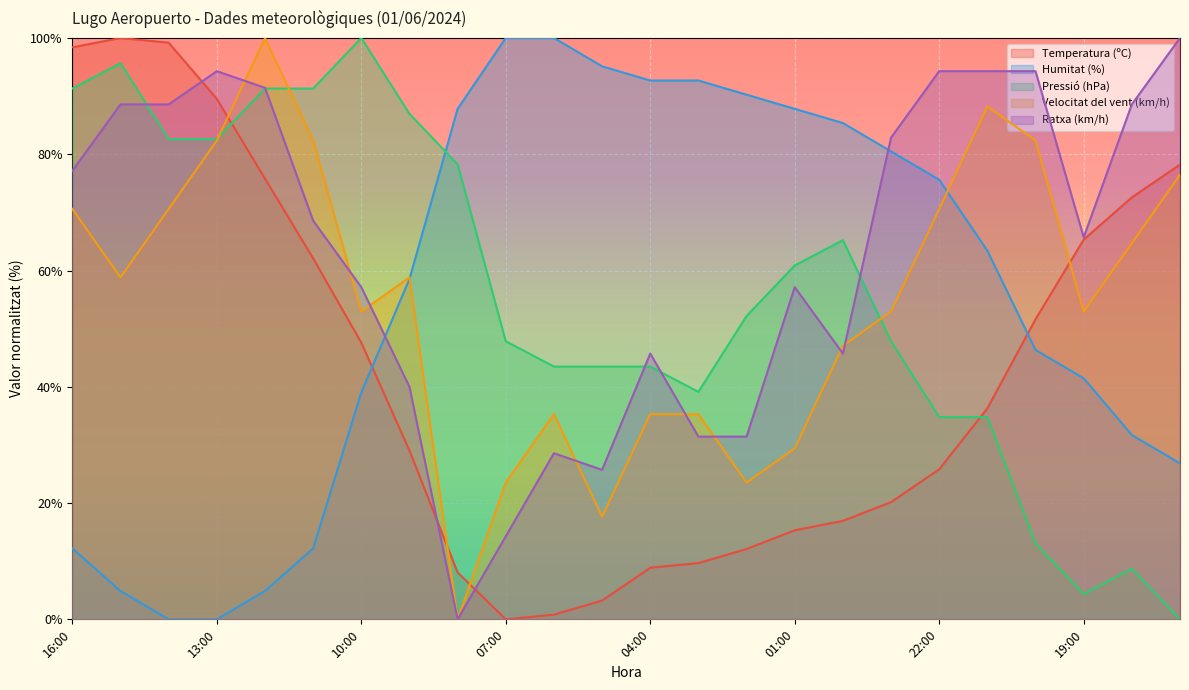

True or false: Temperatura (ºC) has more than 0 points higher than both neighbors.

True